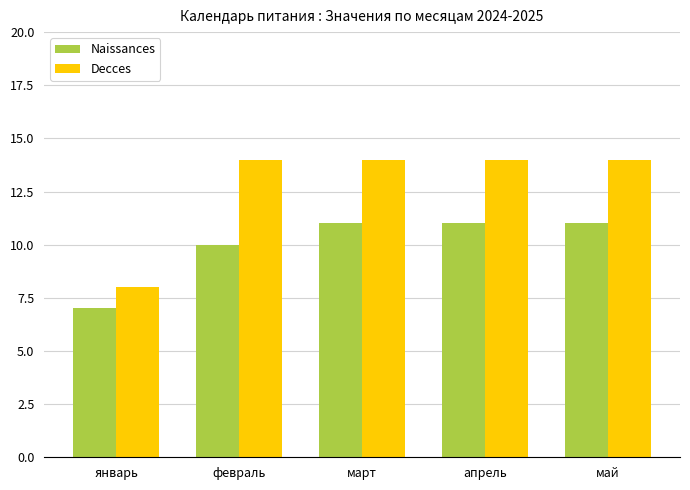

Which series has the largest range (max minus min)?

Decces